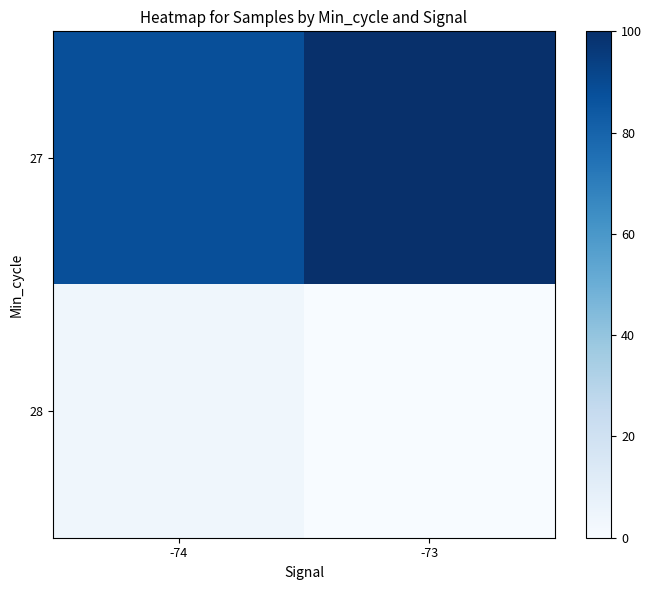

Which has a higher value, -73 or -74?

-73